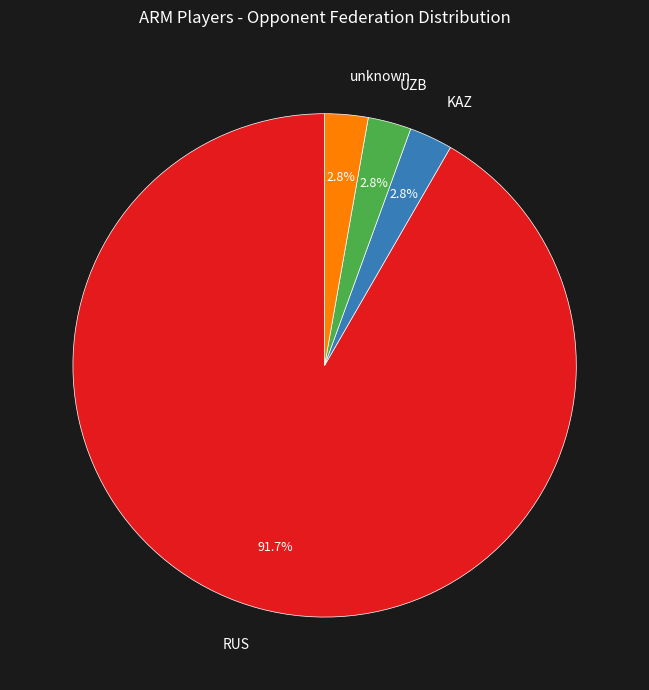

Count the number of slices in the pie.

4